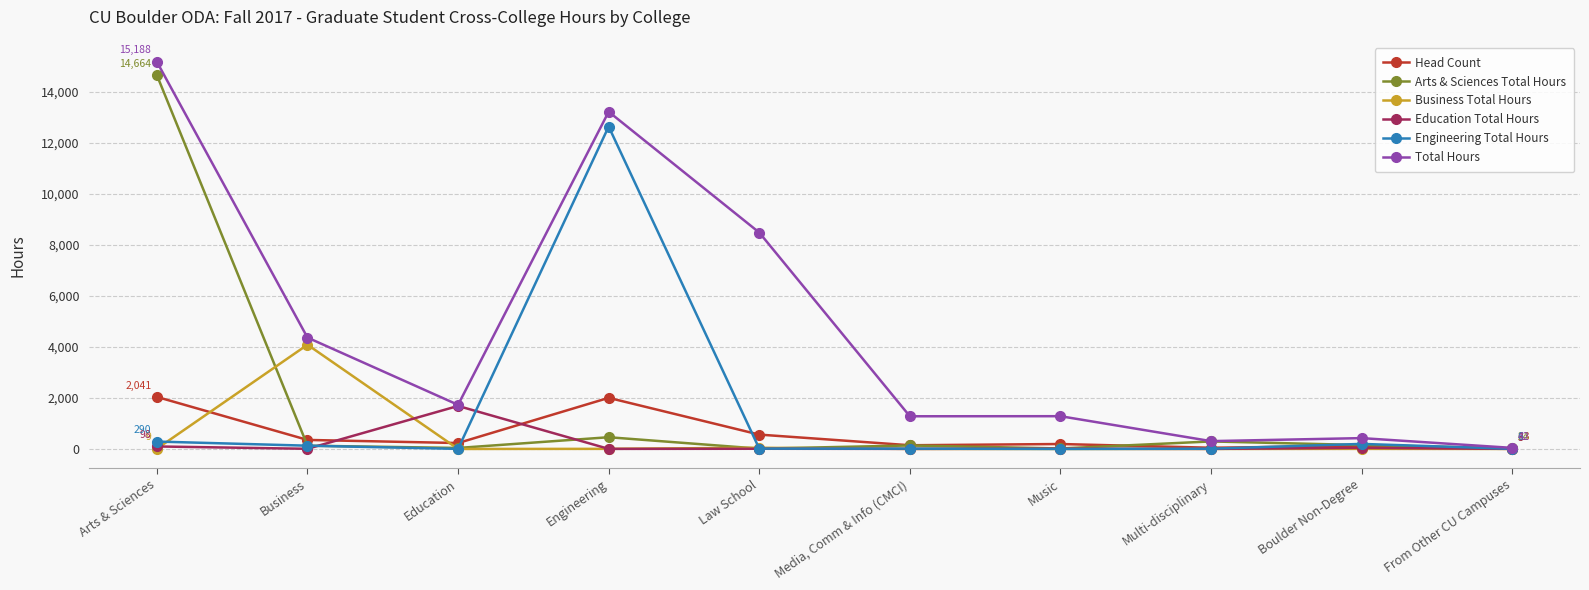

Rank the categories by Head Count value from lowest to highest.

From Other CU Campuses, Multi-disciplinary, Boulder Non-Degree, Media, Comm & Info (CMCI), Music, Education, Business, Law School, Engineering, Arts & Sciences